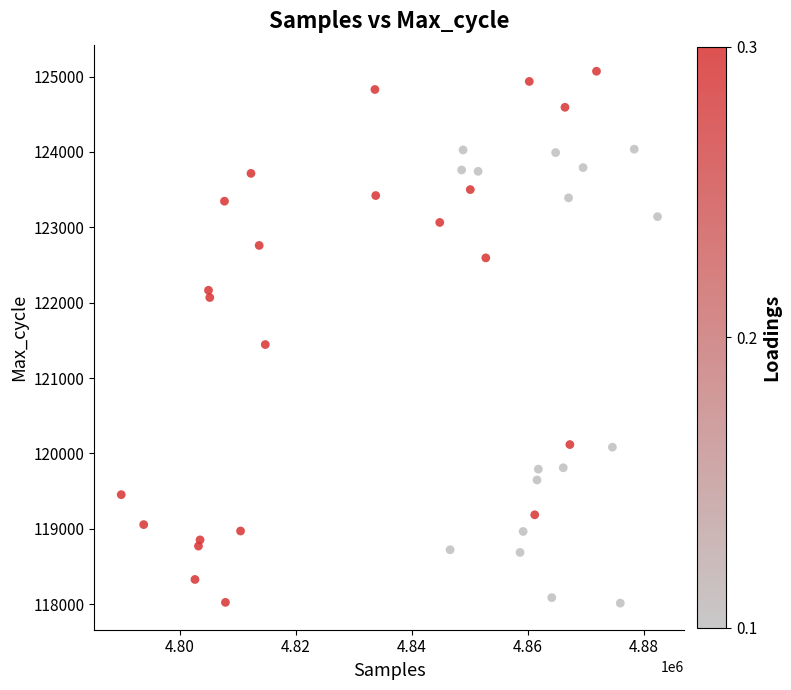

What Y value in the scatter plot is closest to 121542?

121445